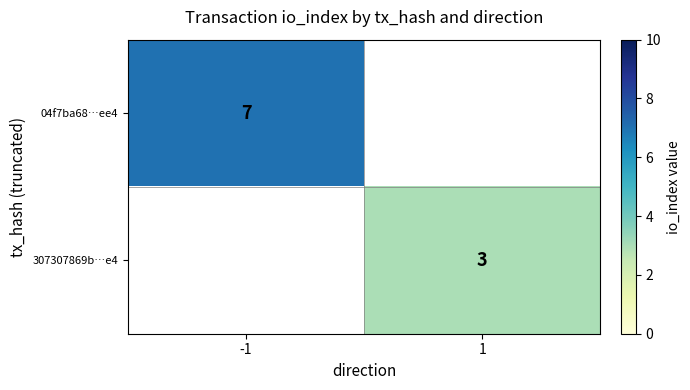

At how many categories does at least one series exceed 4?

1